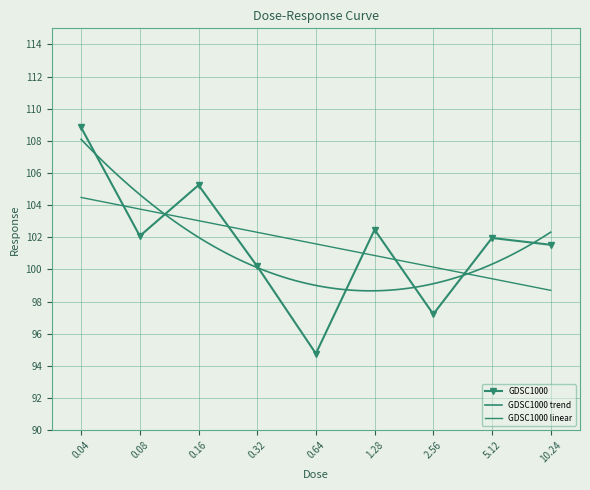

List the labels in order of value, largest first.

0.04, 0.16, 1.28, 0.08, 5.12, 10.24, 0.32, 2.56, 0.64